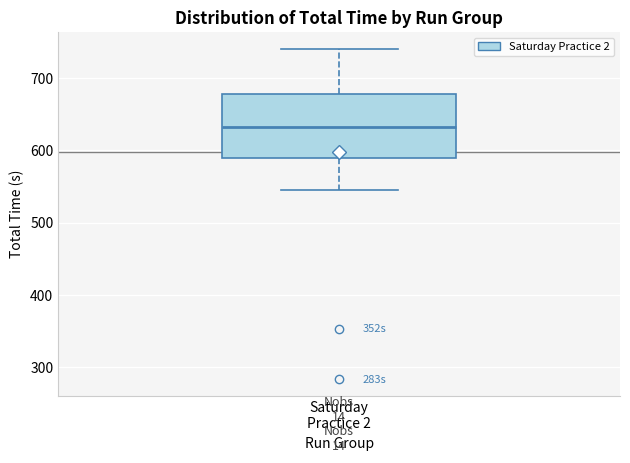

Read this box plot against the y-axis: the position of the median line, the range covered by the box, and the ends of both whiskers. The values are not printed on the chart, so give them approximately, as read against the axis.

median 630, box 590 to 680, whiskers 550 to 740